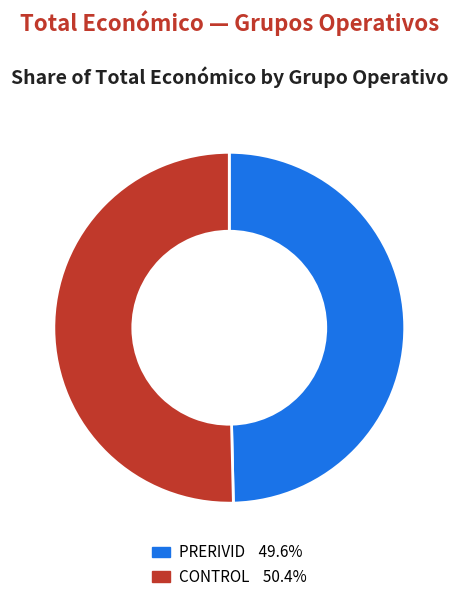

Does any single category account for the majority?

Yes